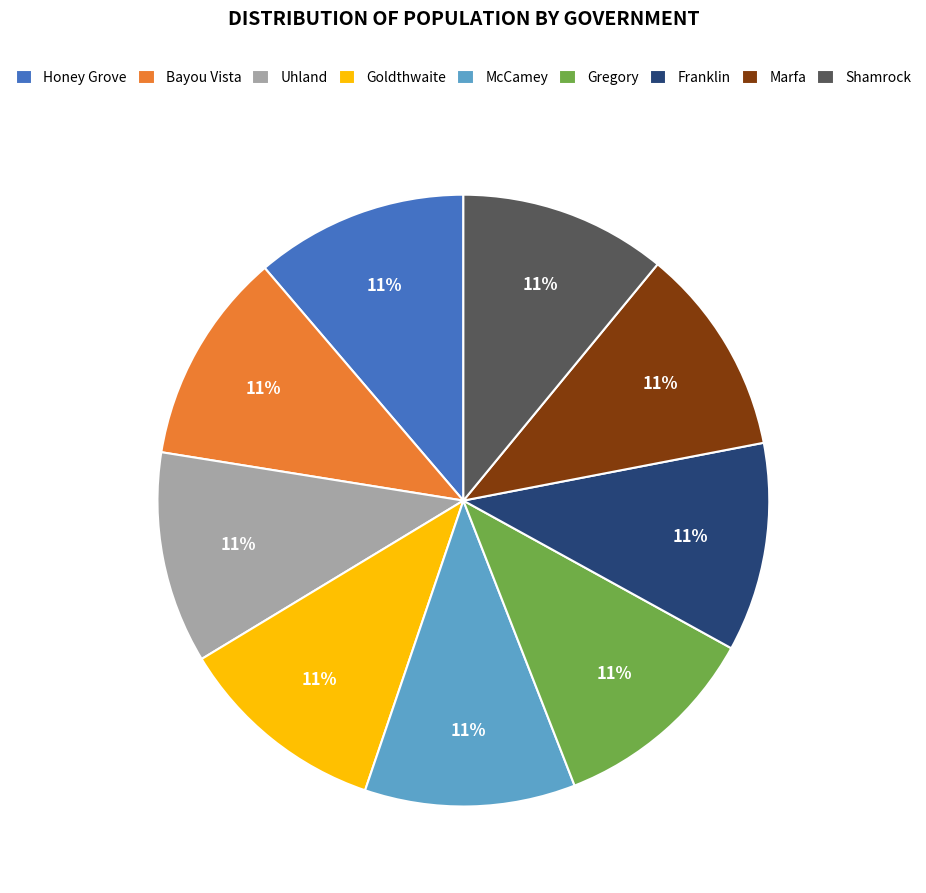

To the nearest percent, what portion does Goldthwaite represent?

11%